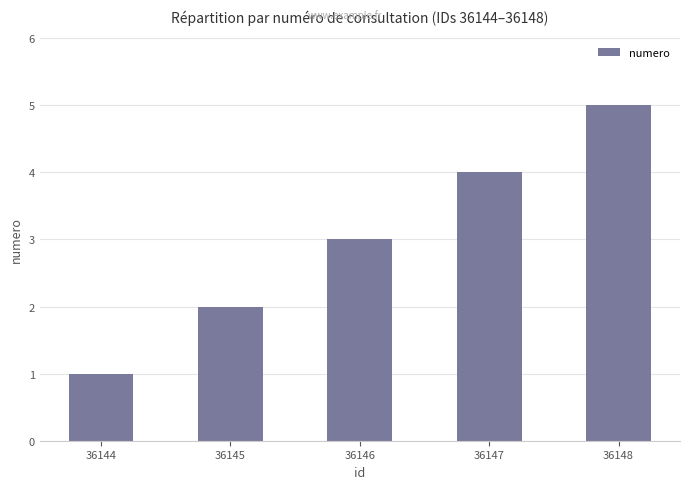

What is the value of the 1st bar from the left?

1